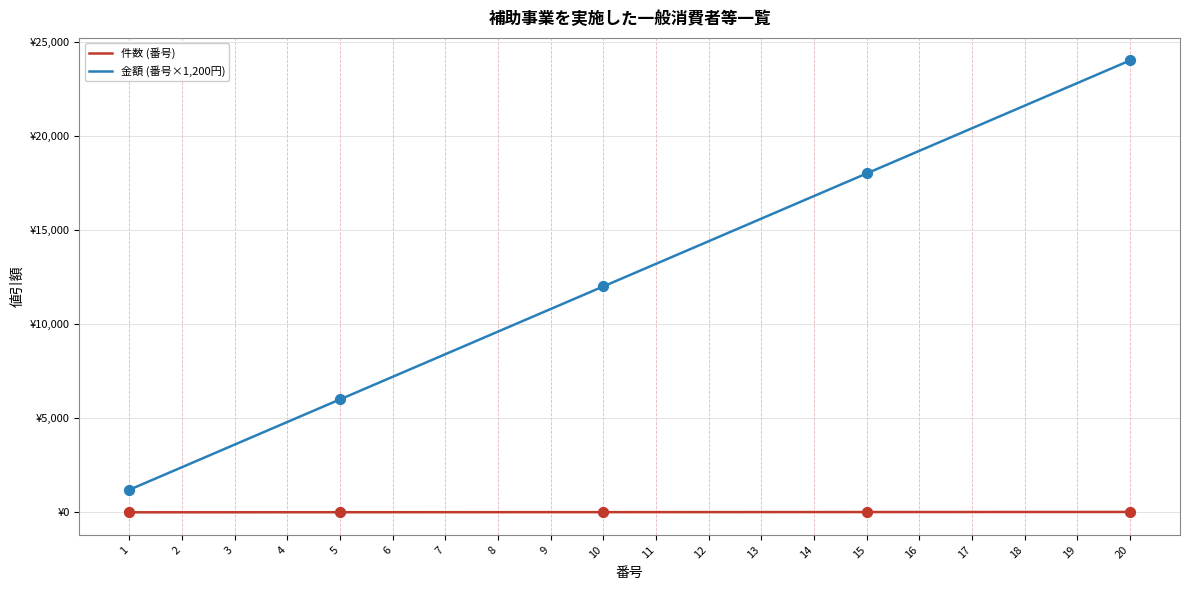

What are all the series names shown in the legend?

件数 (番号), 金額 (番号×1,200円)